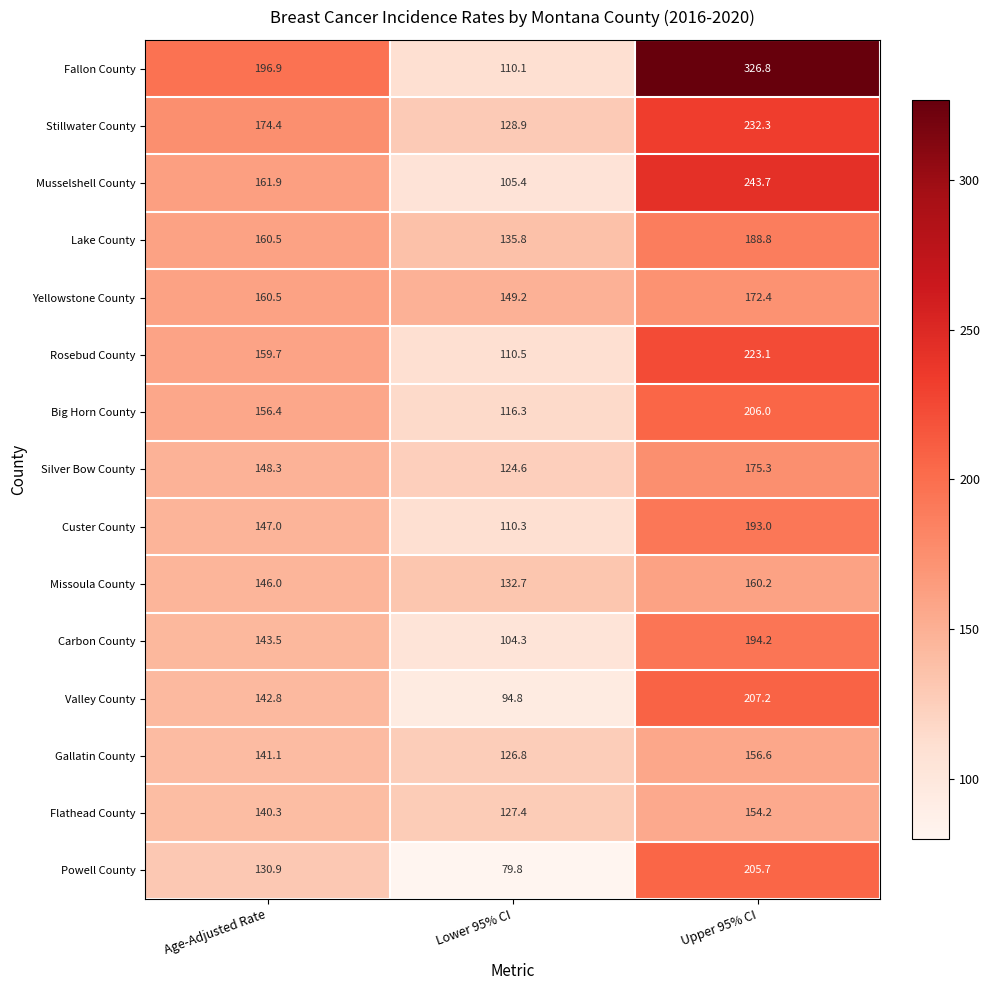

What is the difference between the second highest and minimum values in the Gallatin County series?

14.3